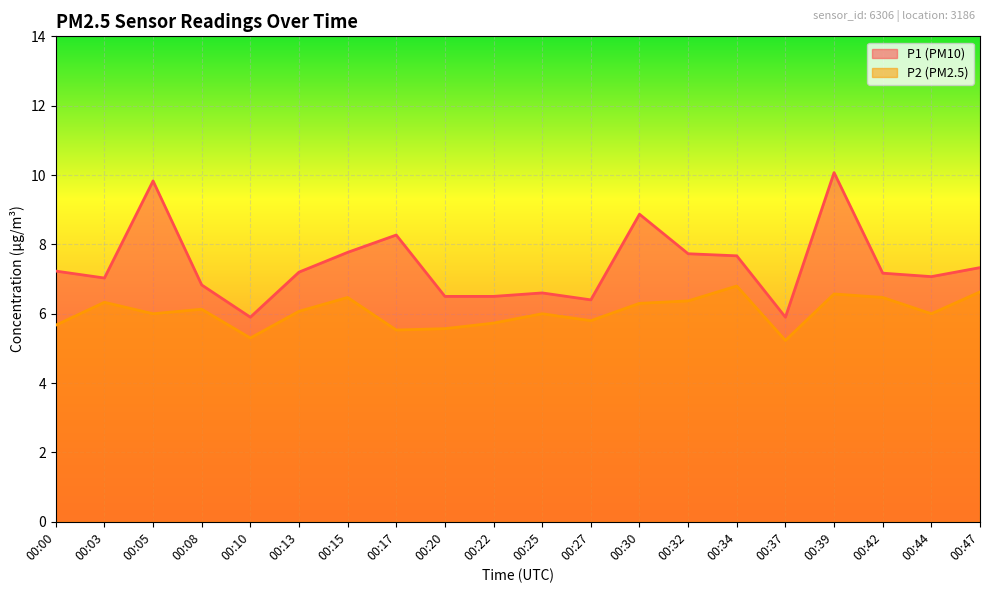

Which series has the widest spread of values?

P1